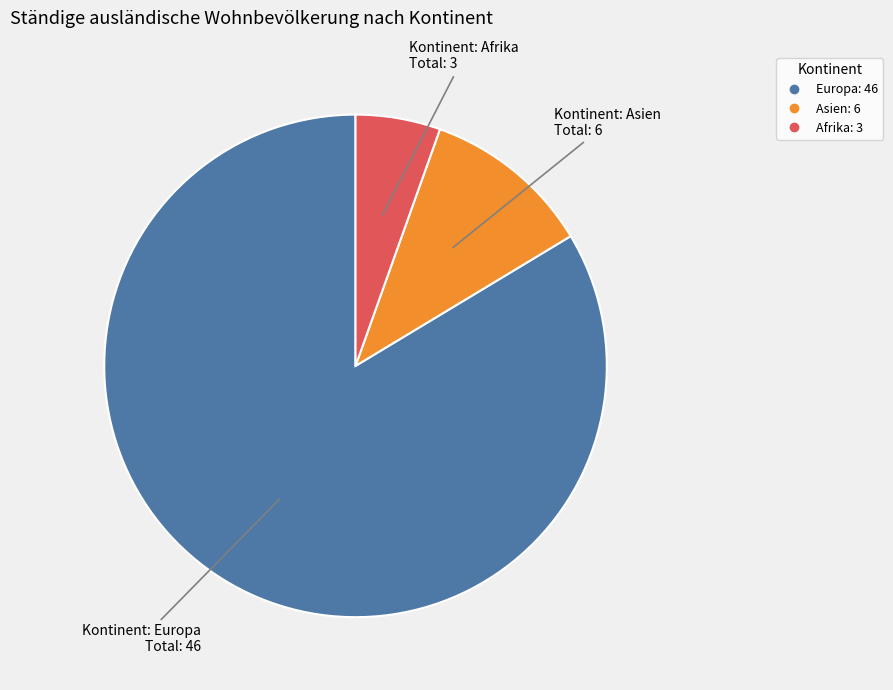

Is there a majority slice in this chart?

Yes